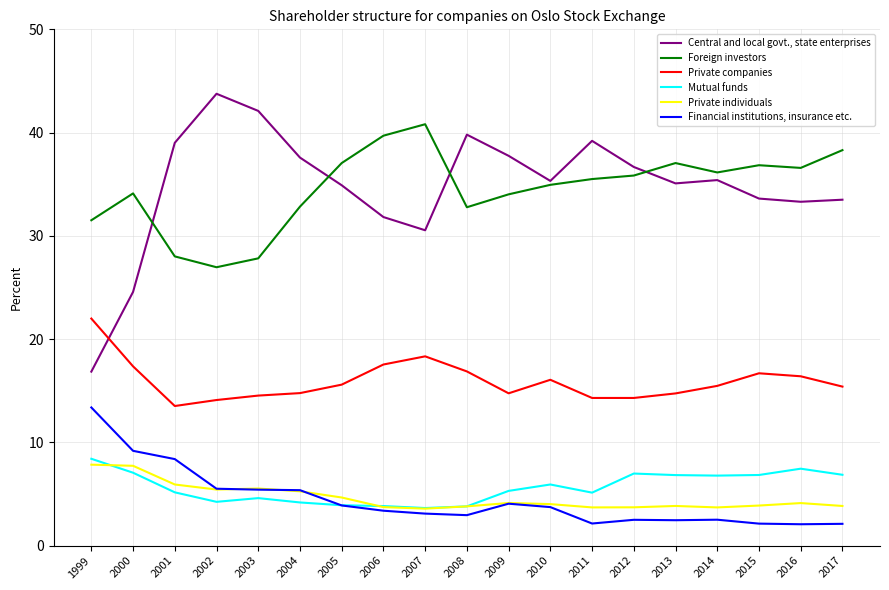

What value does the Financial institutions, insurance etc. series have at 2001?

8.4